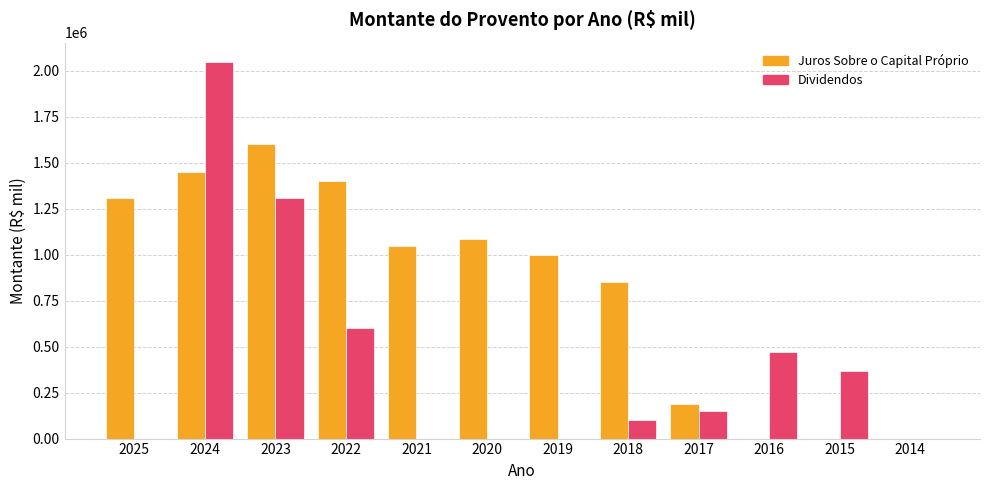

The value of Juros Sobre o Capital Próprio at 2016 is 721636. True or false?

False